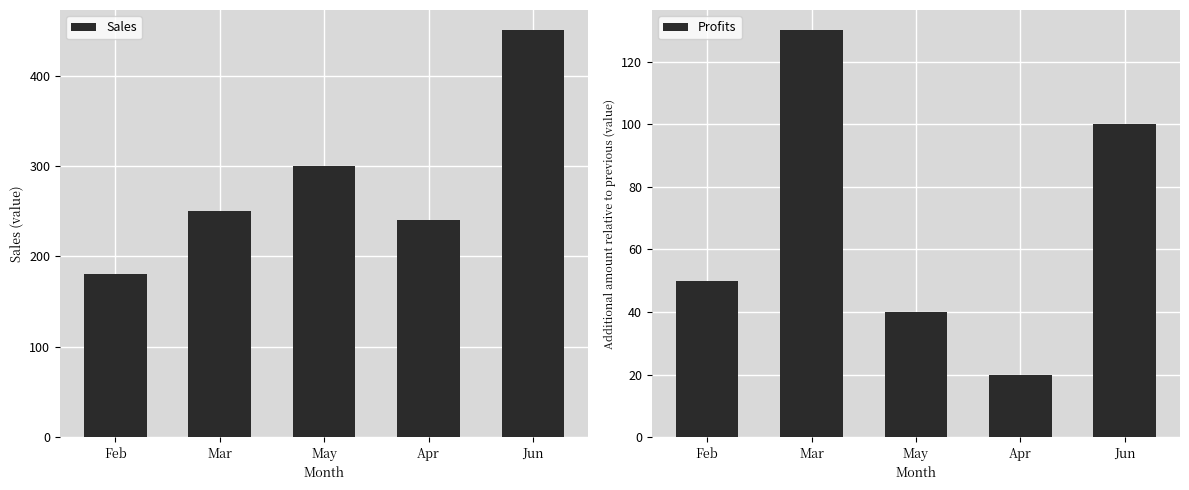

How many bars are there in each group?

2